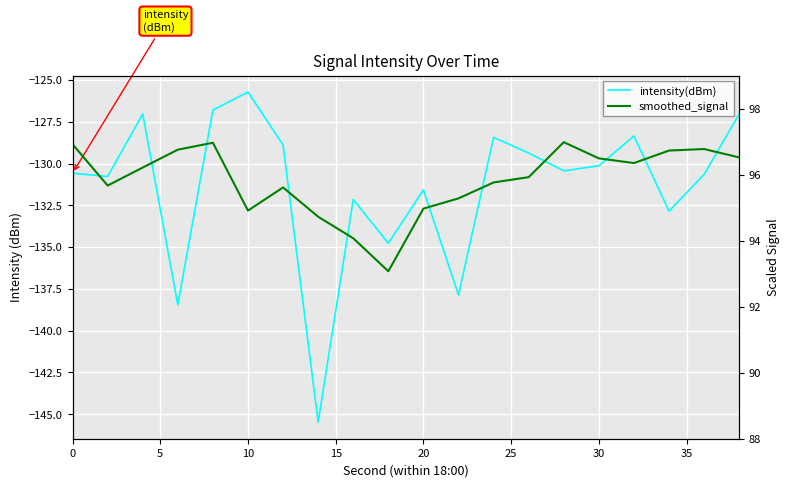

In smoothed_signal, how many points are higher than both neighbors (excluding endpoints)?

4